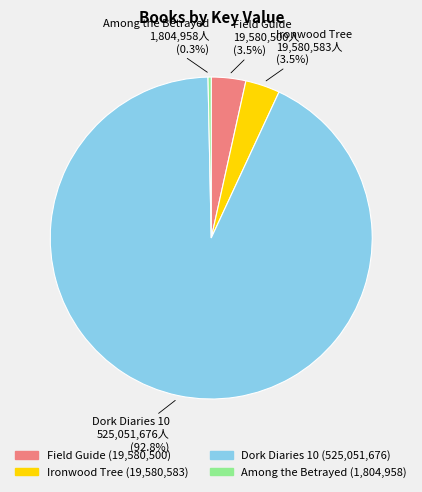

True or false: Field Guide accounts for 15% of the total.

False